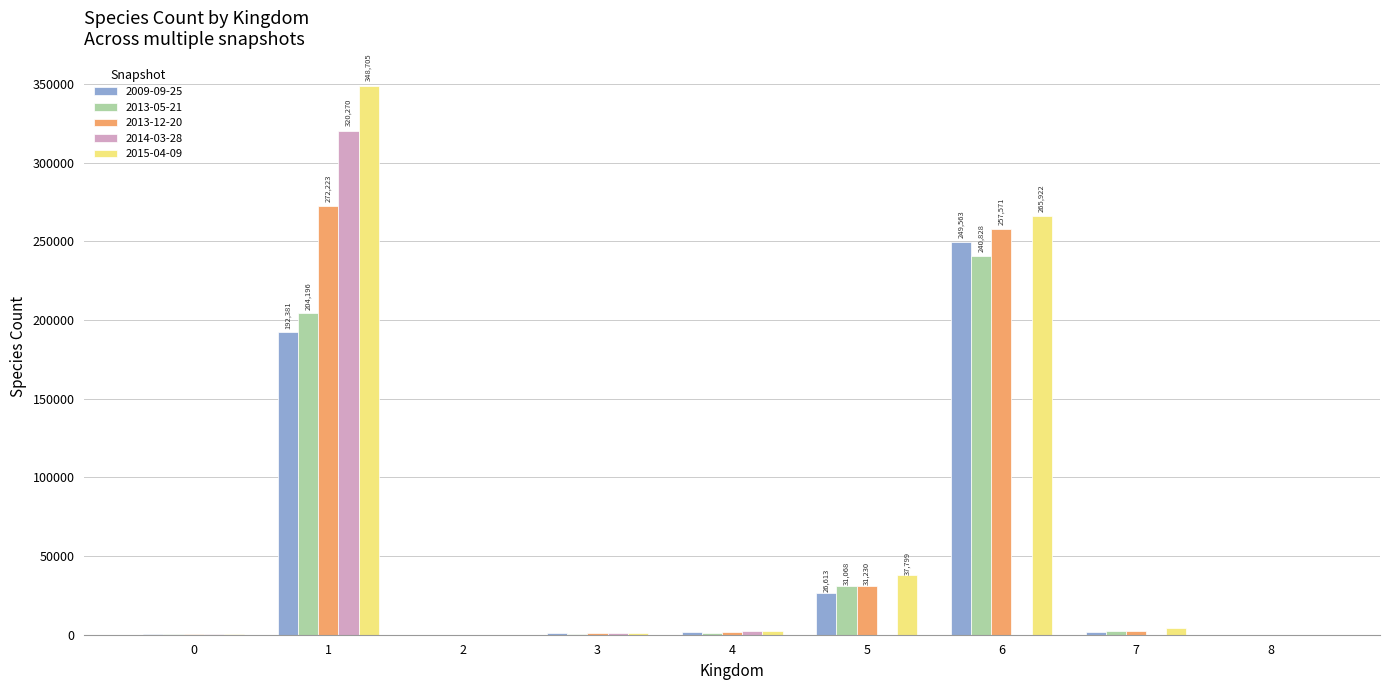

What is the maximum value shown in the chart?

348705